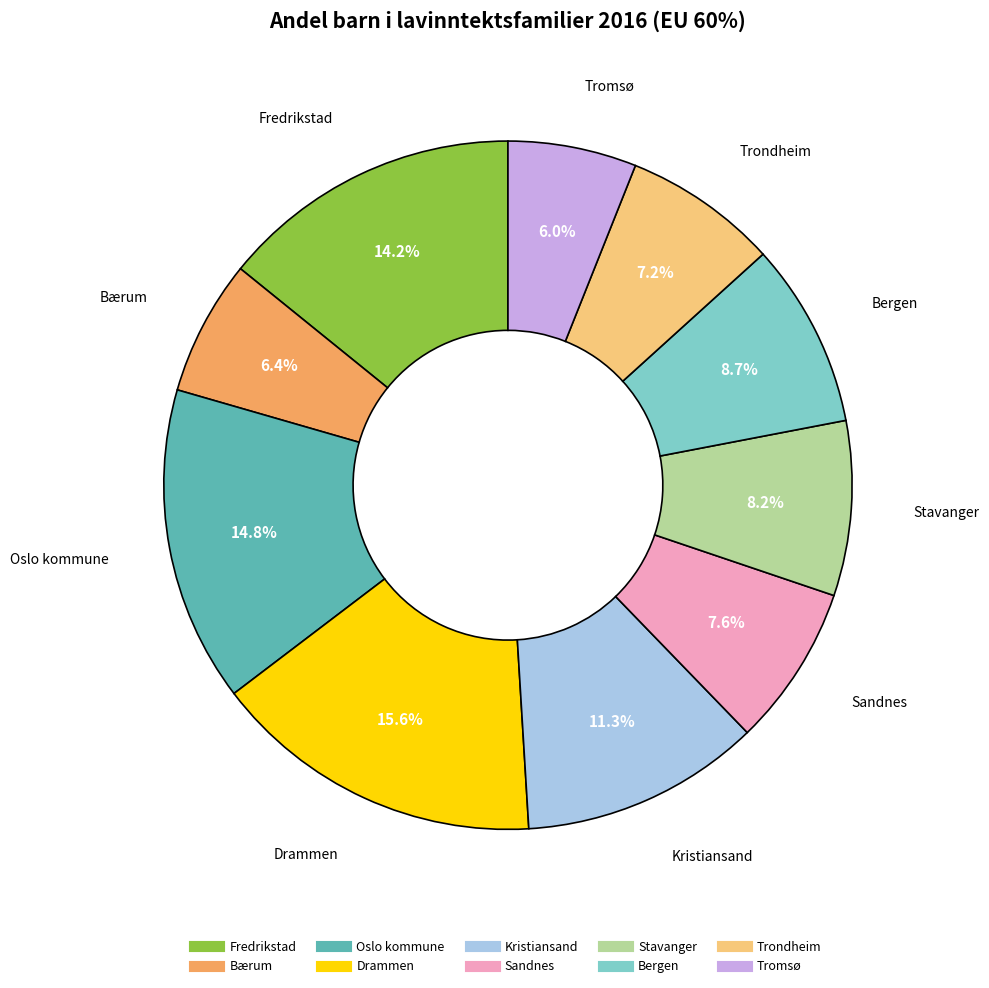

Is it true that Sandnes is 1% of the pie?

False